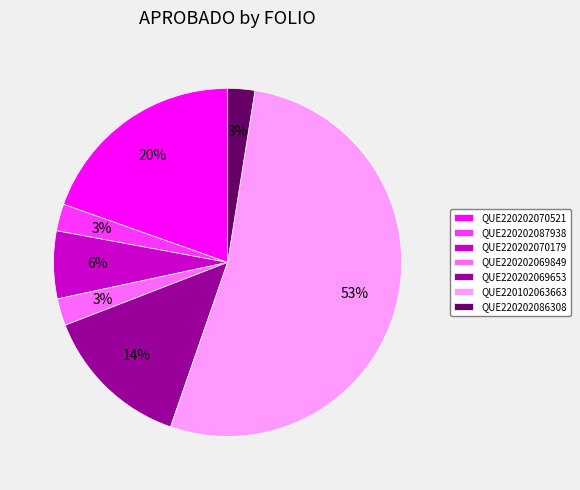

Is there any slice that represents more than half of the pie?

Yes